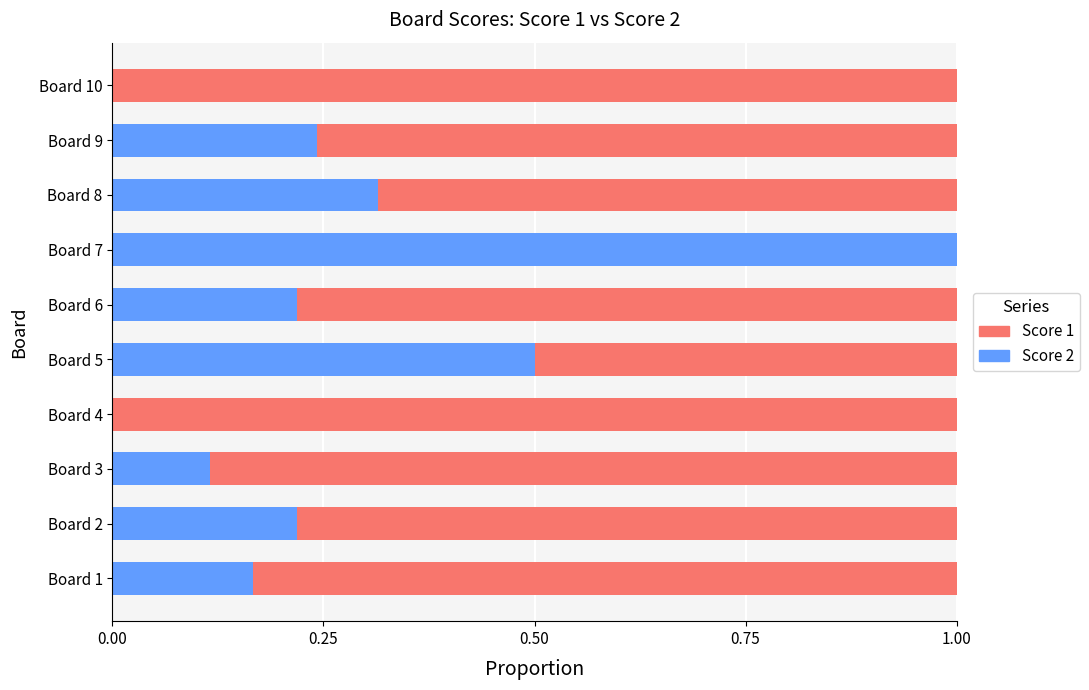

Which category has the highest value in the Score 2 series?

Board 7